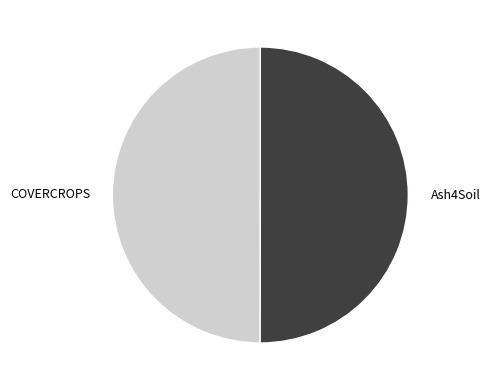

Combined, do COVERCROPS and Ash4Soil account for over 50%?

Yes